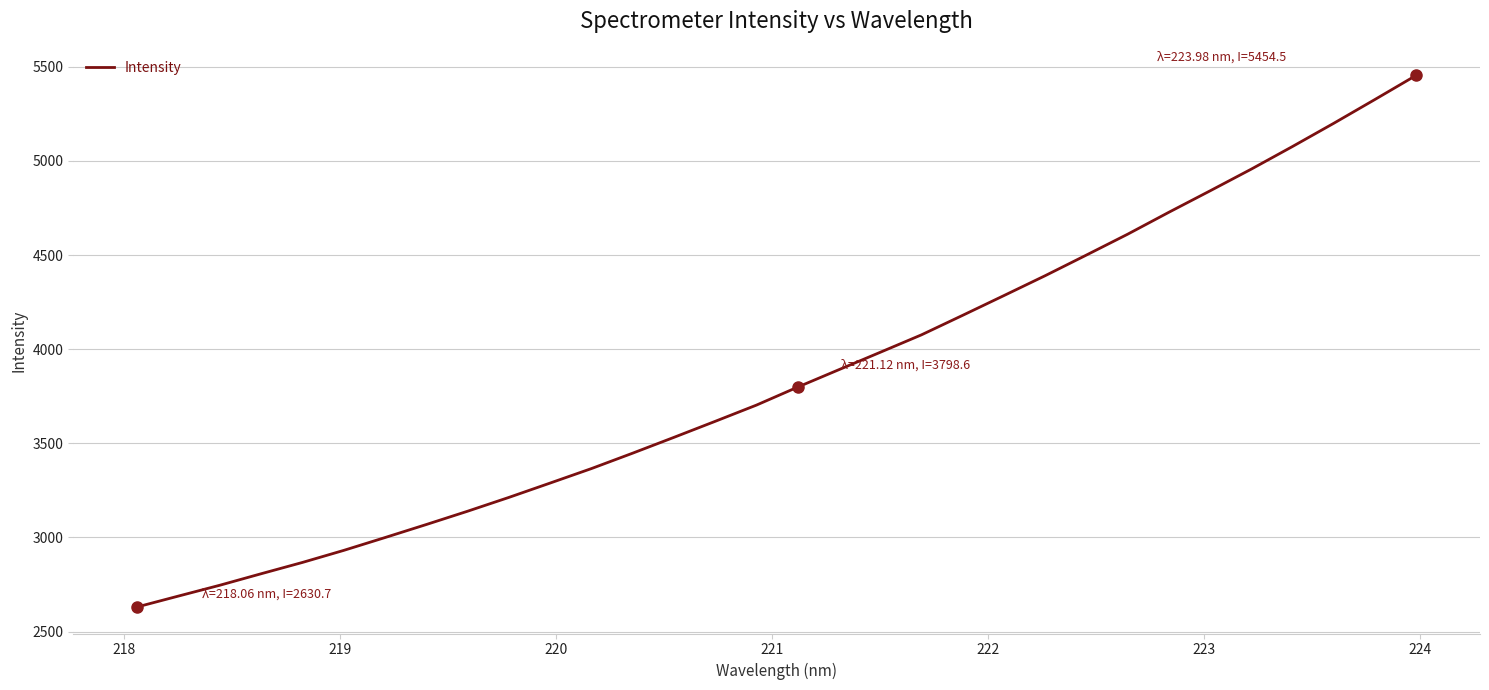

What is the difference between the second highest and second lowest values?

2637.8